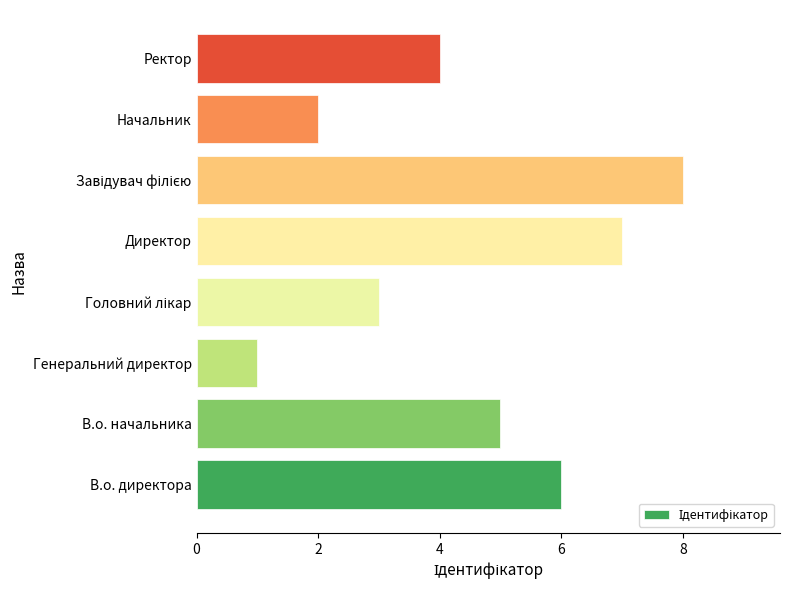

What is the sum of the values at В.о. начальника and В.о. директора?

11